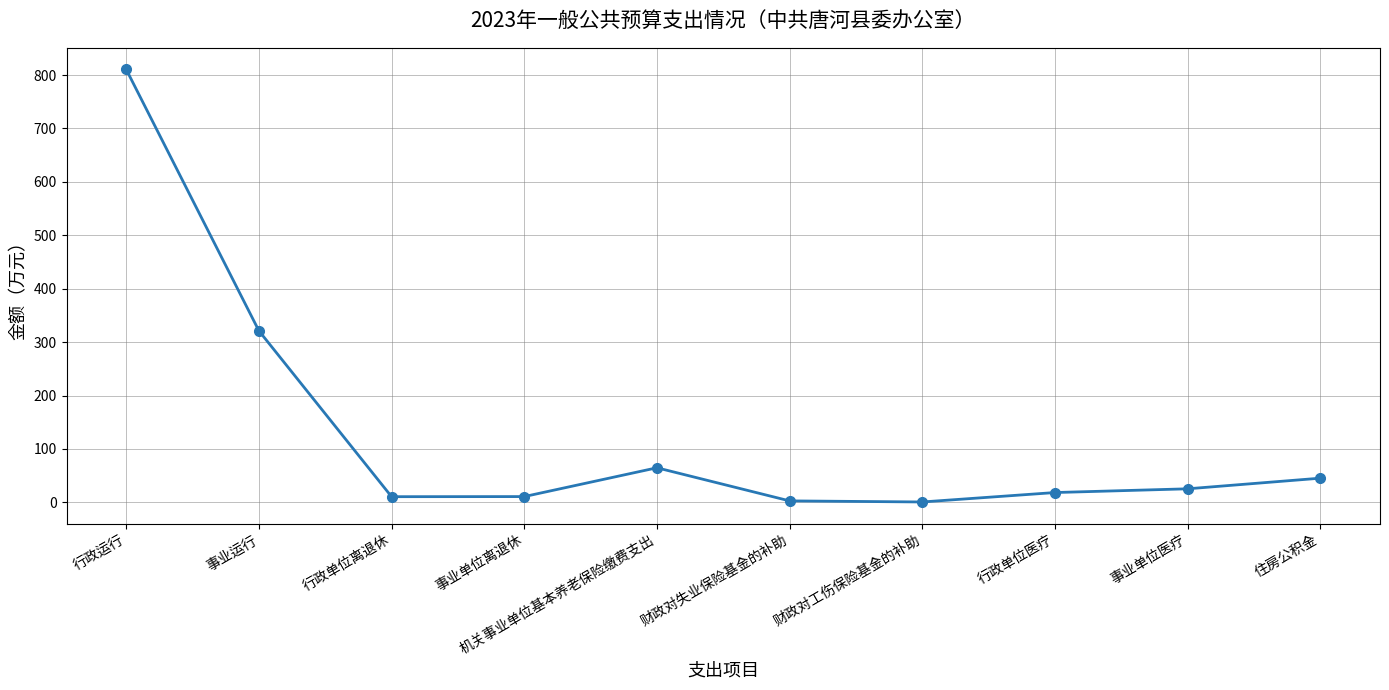

Read the value at 住房公积金.

45.4